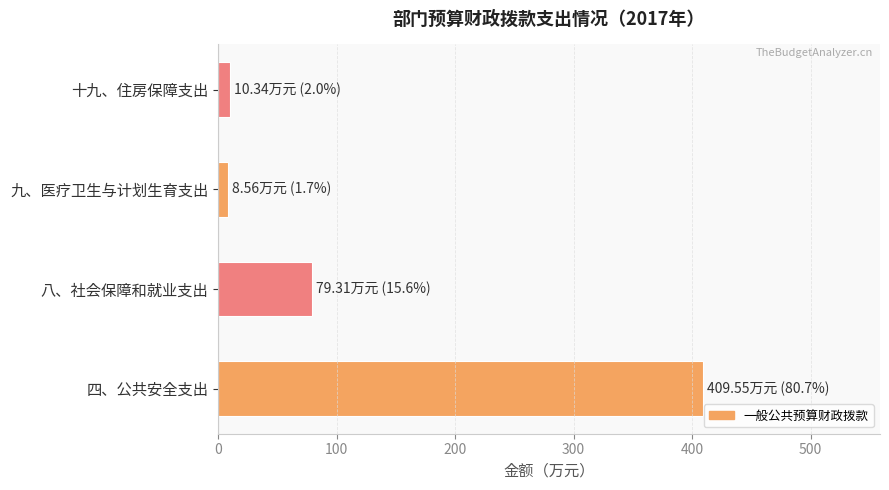

The value at 四、公共安全支出 is 714.2. True or false?

False